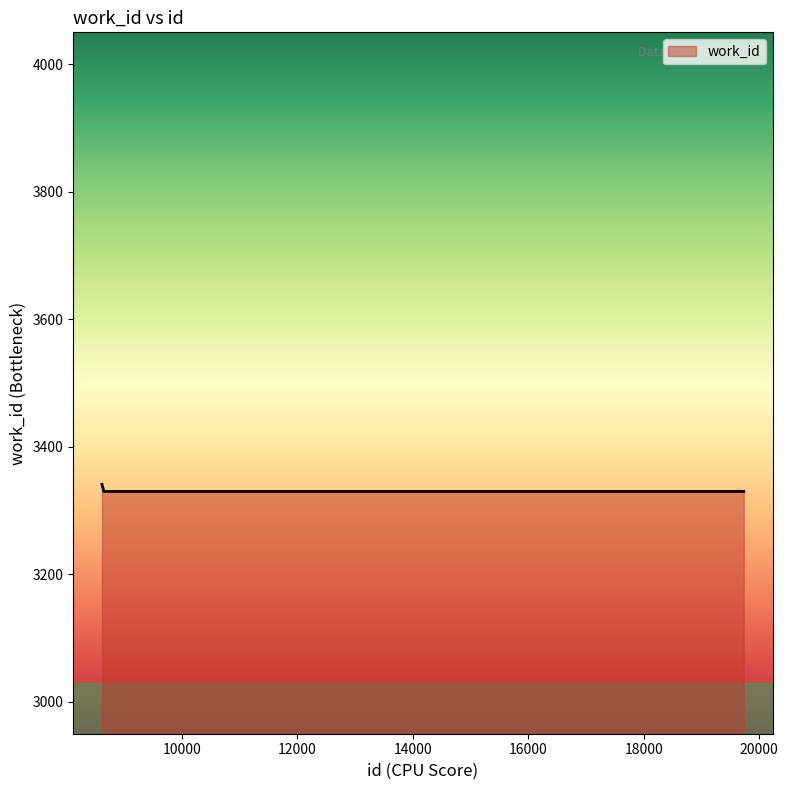

What is the sum of all values?

10001